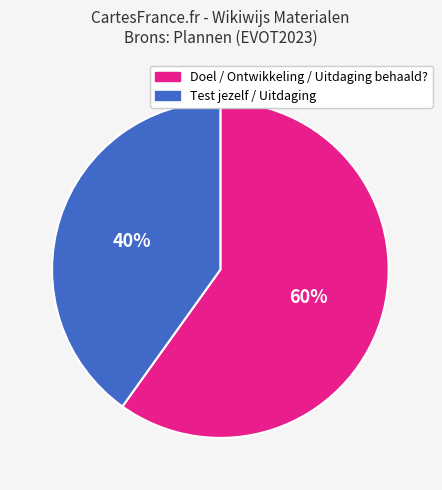

To the nearest percent, what percentage of the pie is Test jezelf / Uitdaging?

40%